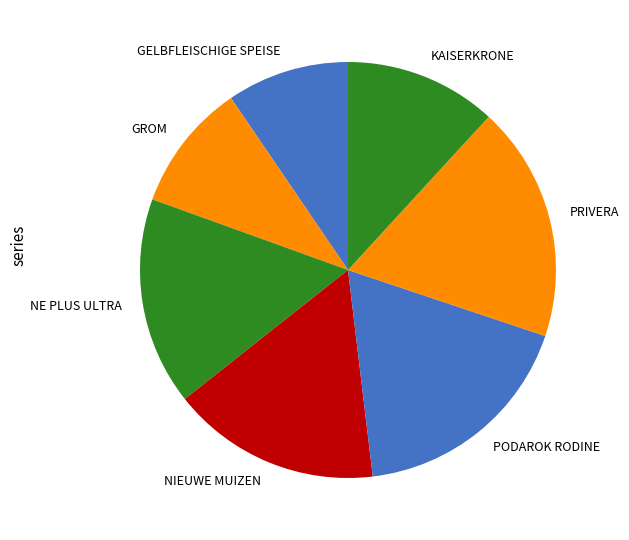

How many segments does this pie chart have?

7